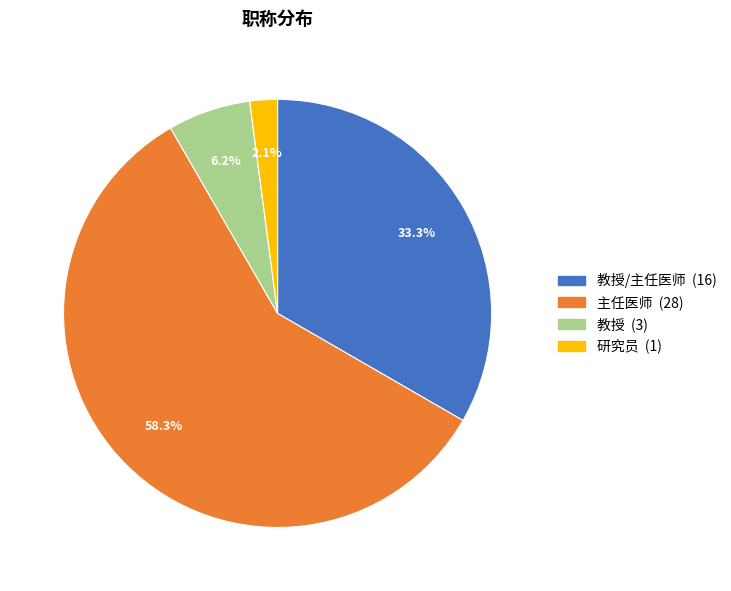

Is there a majority slice in this chart?

Yes